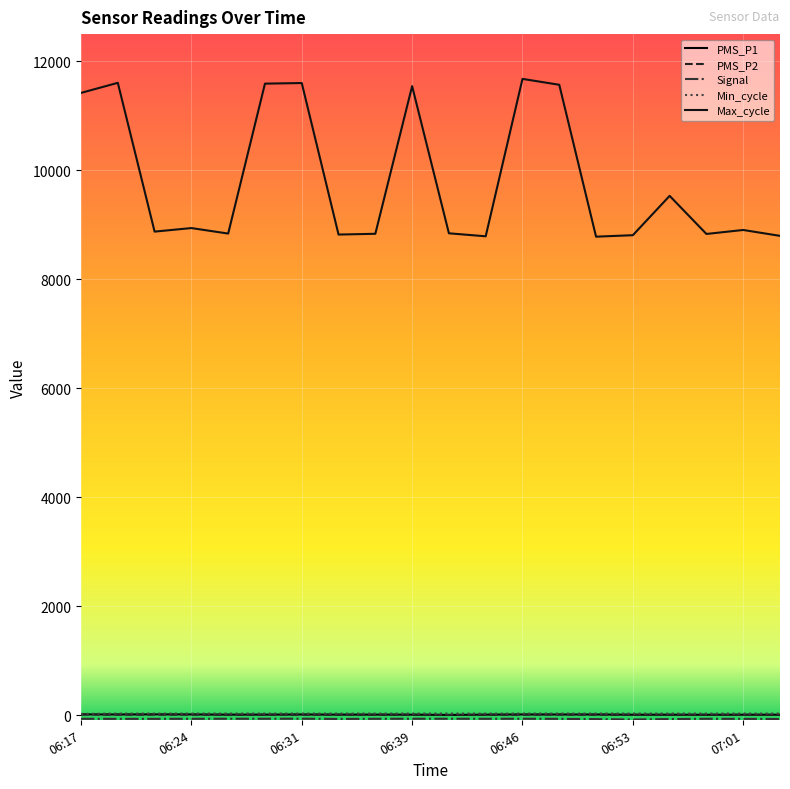

How many lines are shown in the chart?

5